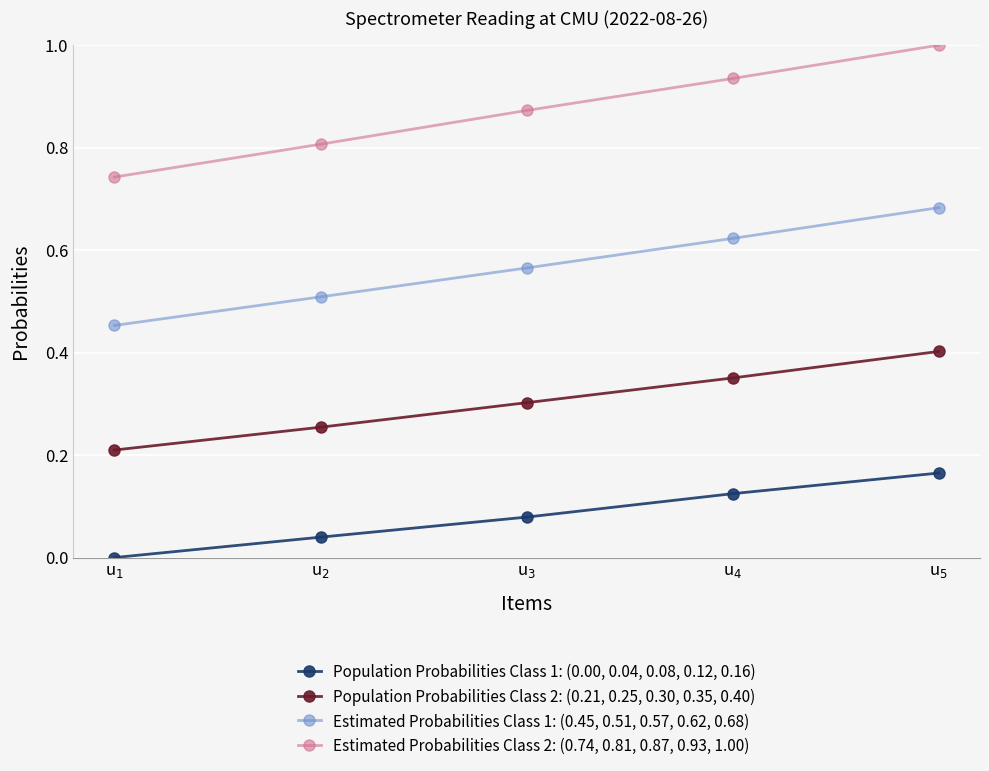

At which category is the sum across all series the highest?

u$_{5}$